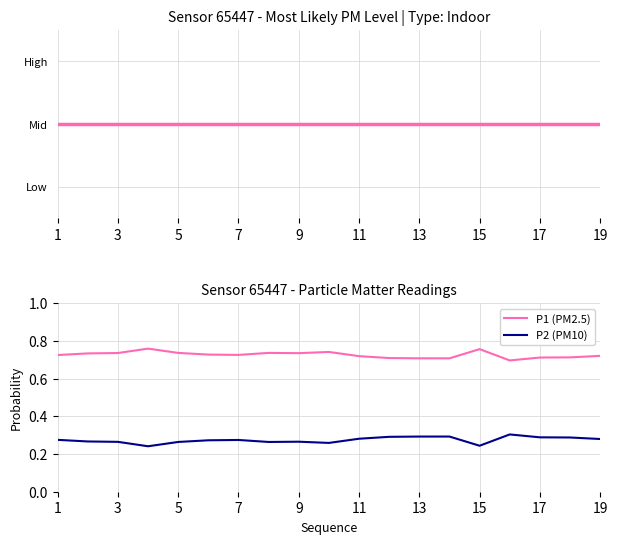

True or false: P1 (PM2.5) and P2 (PM10) intersect in this chart.

False